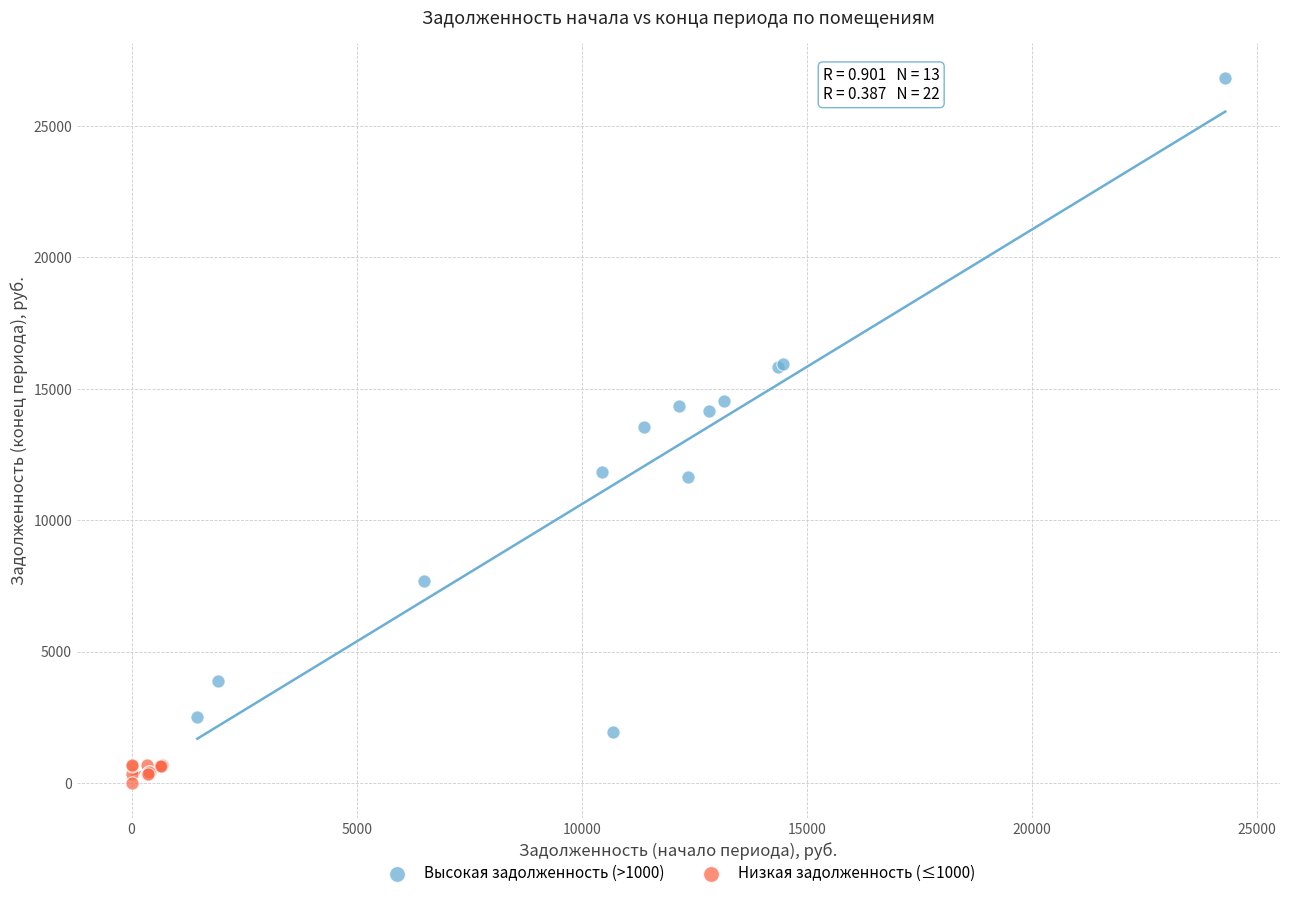

Which series contains the lowest Y value?

Низкая задолженность (≤1000)